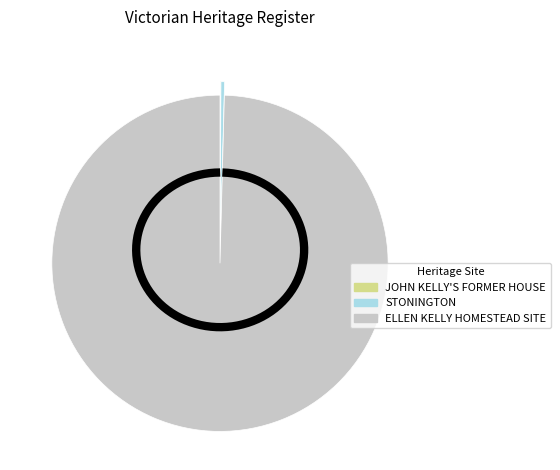

Is it true that STONINGTON is 0% of the pie?

True